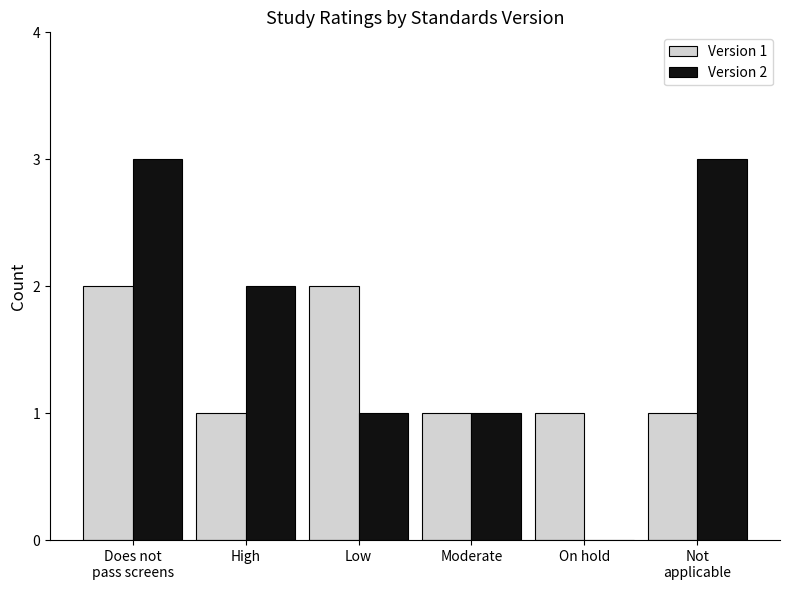

What is the total value across all series at Not
applicable?

4